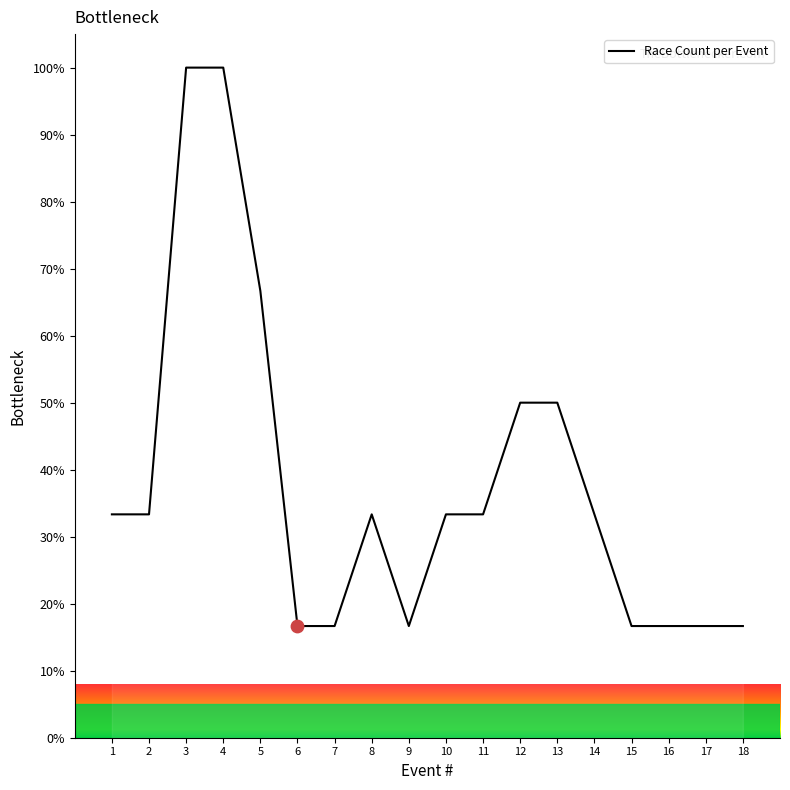

Between 14 and 17, which is larger?

14